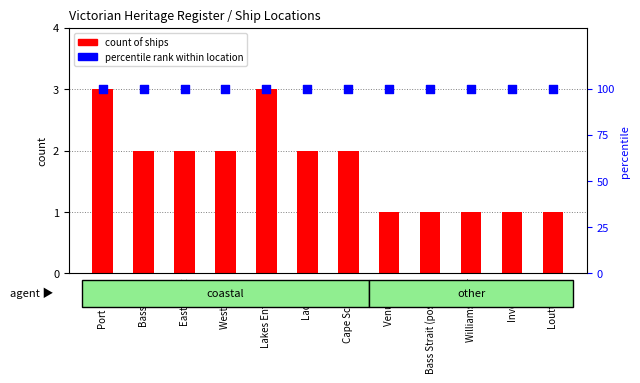

What are all the series names shown in the legend?

count of ships, percentile rank within location